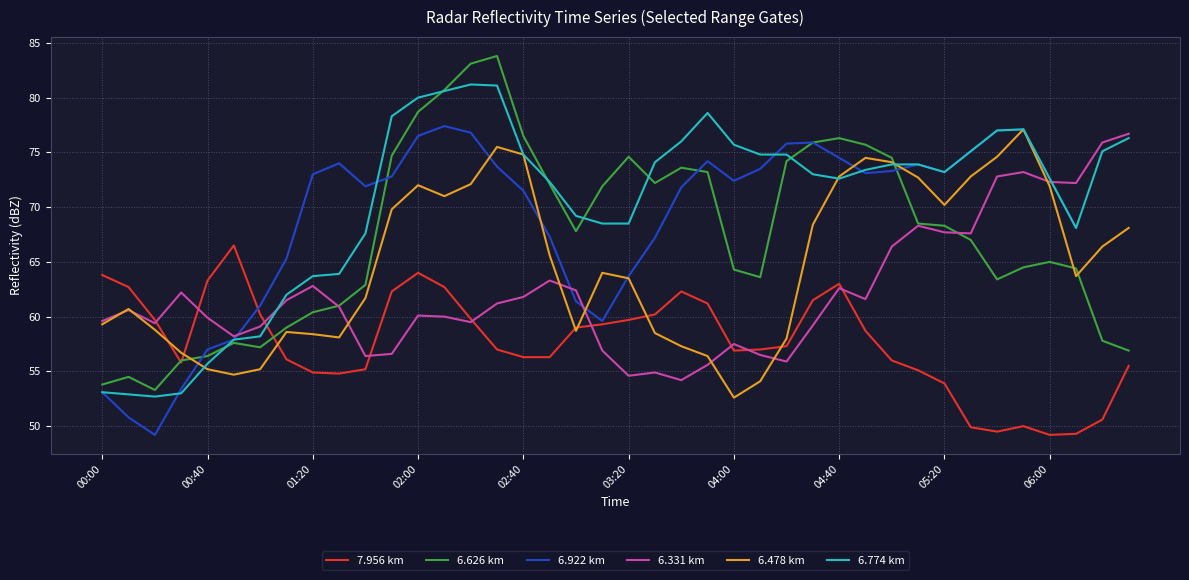

How many lines are shown in the chart?

6